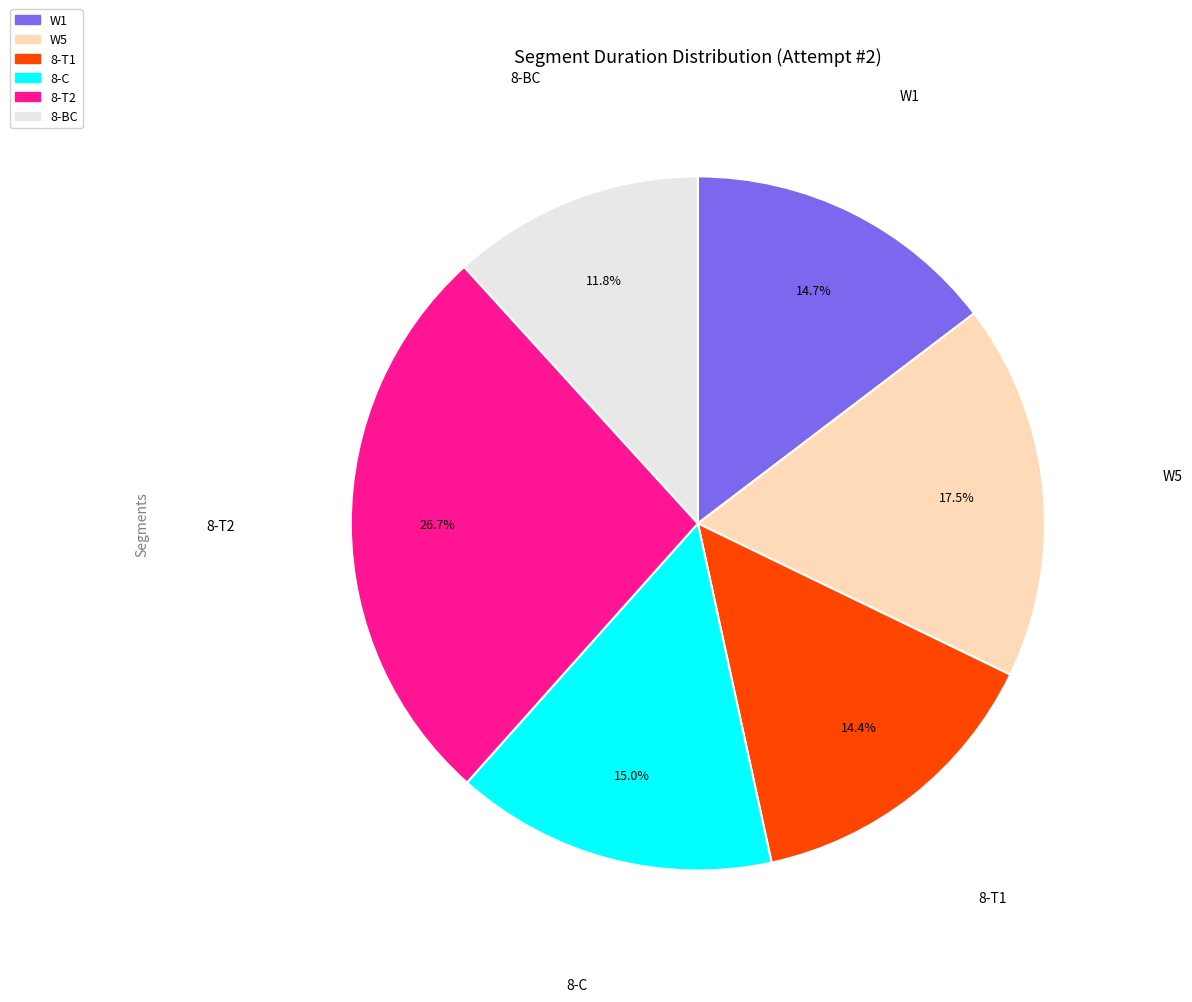

Which slice is the smallest?

8-BC